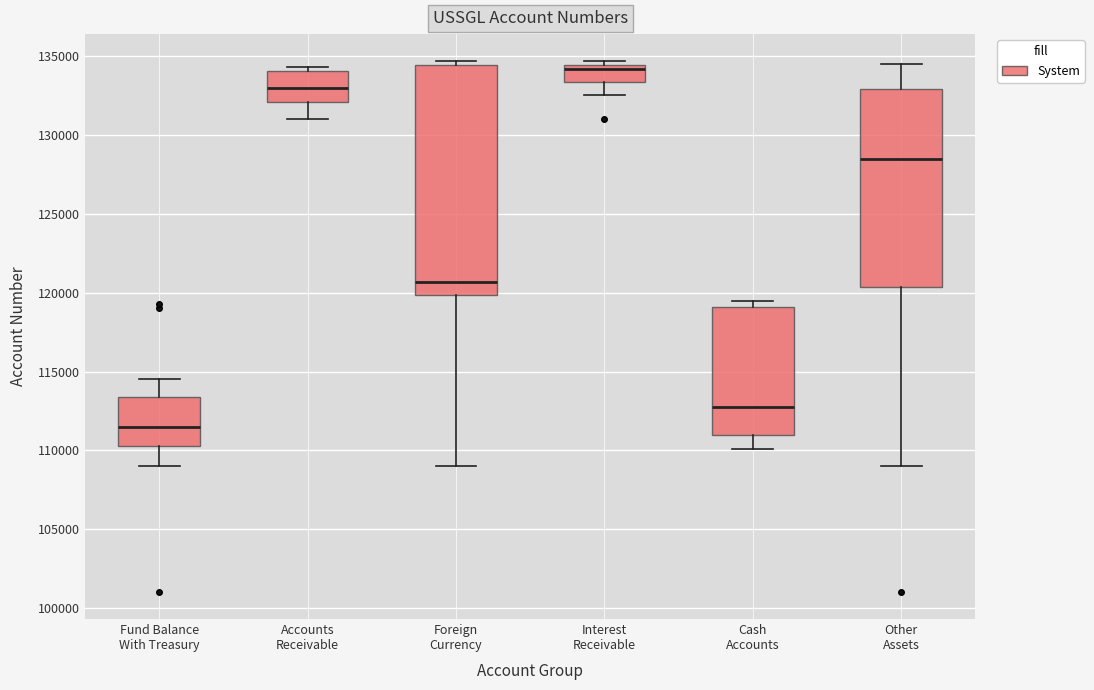

Where does the lower whisker of the box for Accounts Receivable end on the y-axis? The values are not printed on the chart, so give them approximately, as read against the axis.

131000